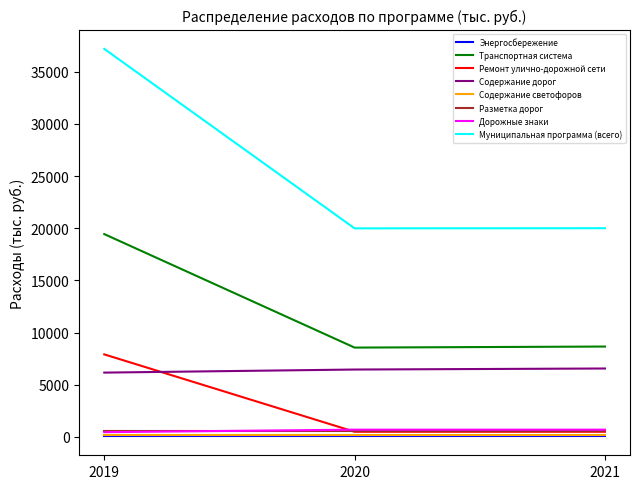

What is the minimum value shown in the chart?

100.0